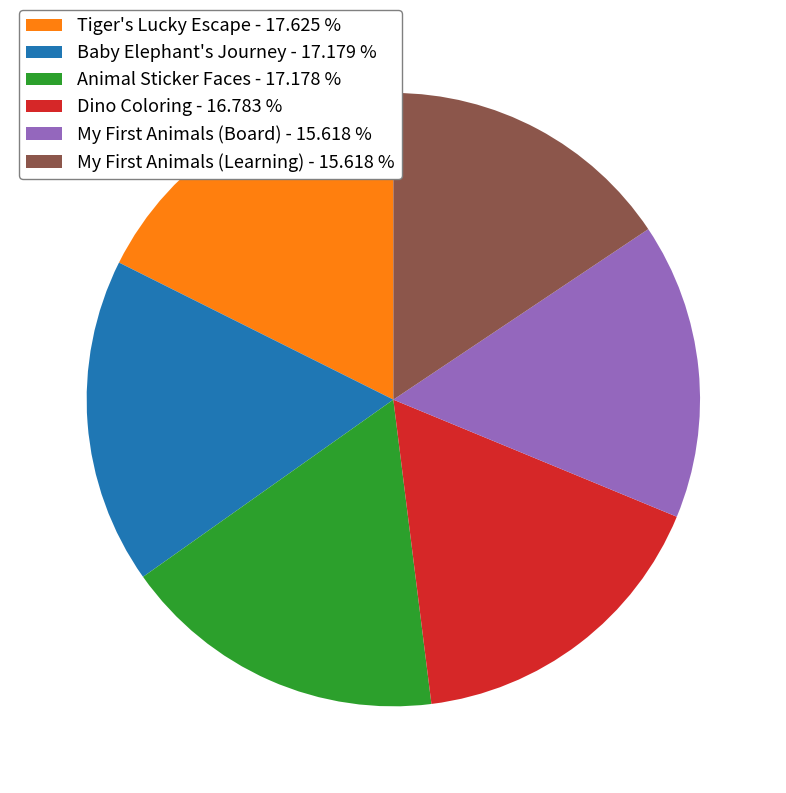

What is the ratio of the value at Animal Sticker Faces - 17.178 % to the value at Baby Elephant's Journey - 17.179 %?

1.0